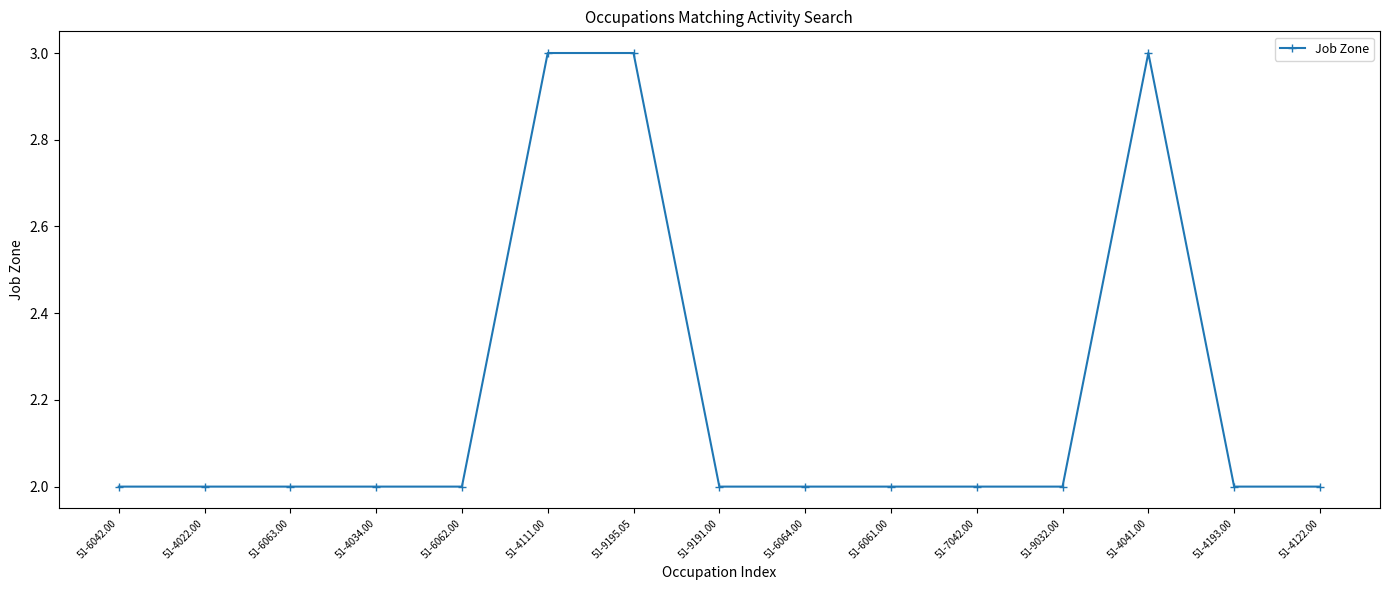

What is the difference between the second highest and minimum values?

1